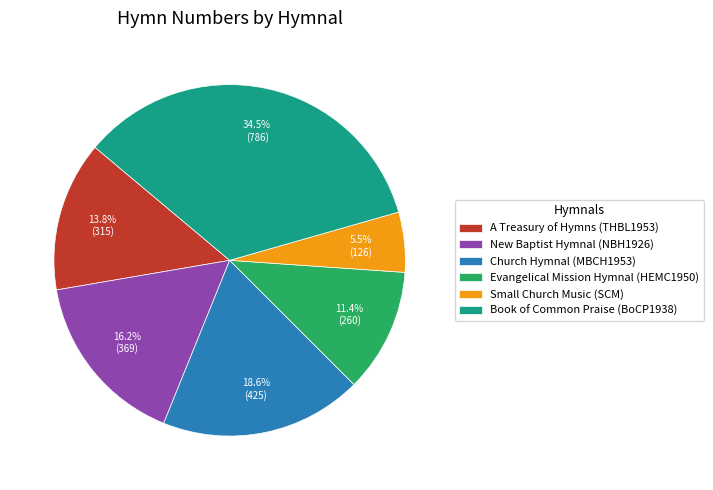

Do New Baptist Hymnal (NBH1926) and Book of Common Praise (BoCP1938) together represent more than half of the pie?

Yes